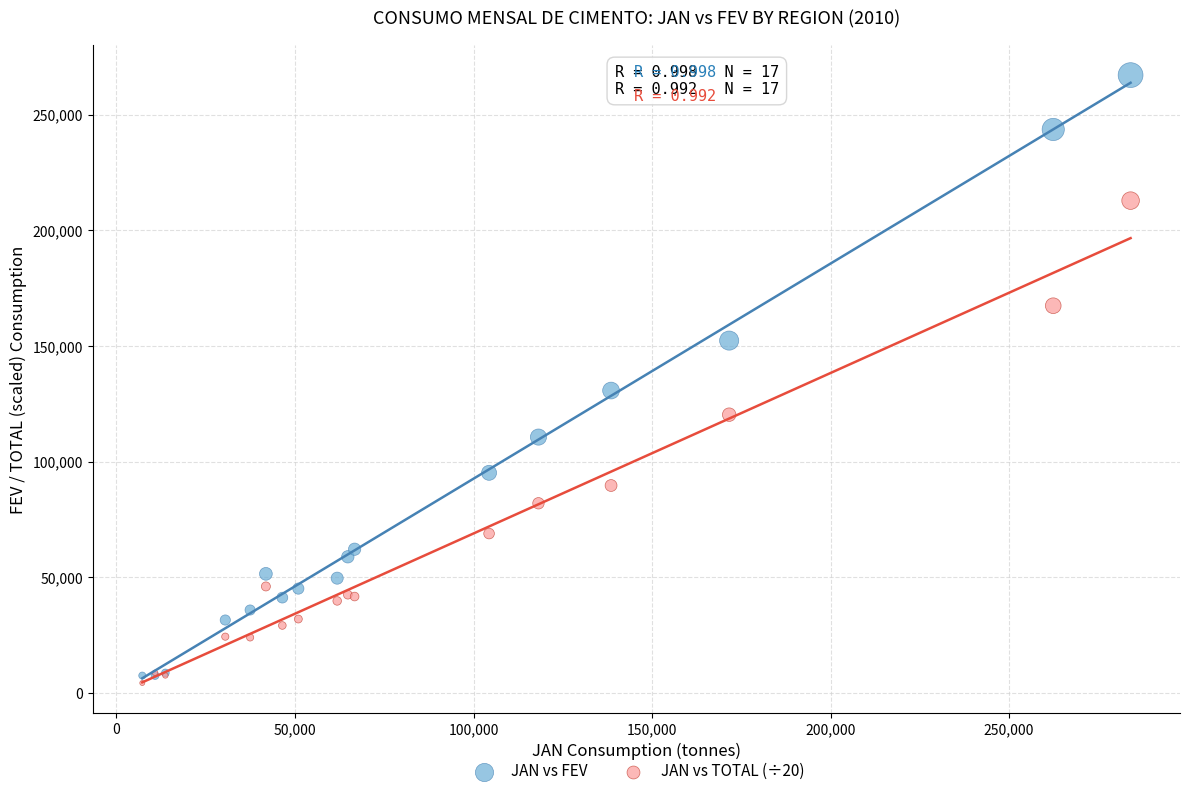

What is the X range (max minus min) for the scatter plot?

276804.0